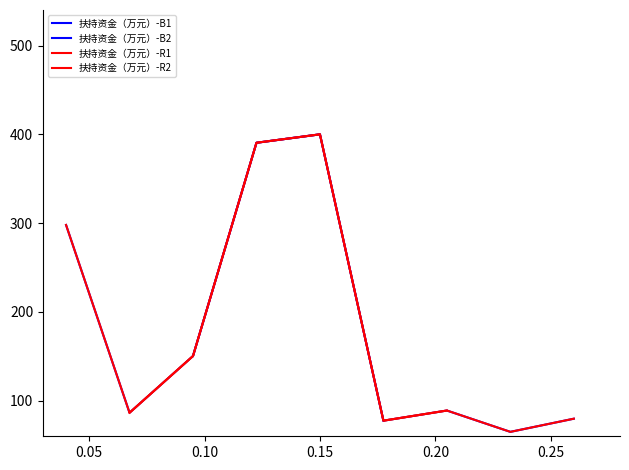

Reading left to right, extract all data points from this chart.

297.9	86.5	150.4	390.5	400.0	77.6	89.0	65.0	79.8